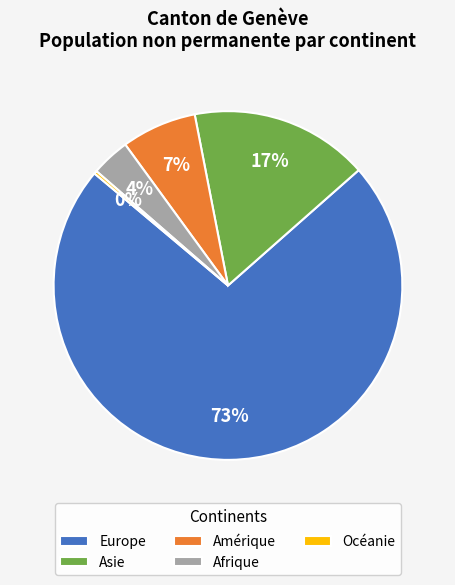

Combined, do Amérique and Europe account for over 50%?

Yes